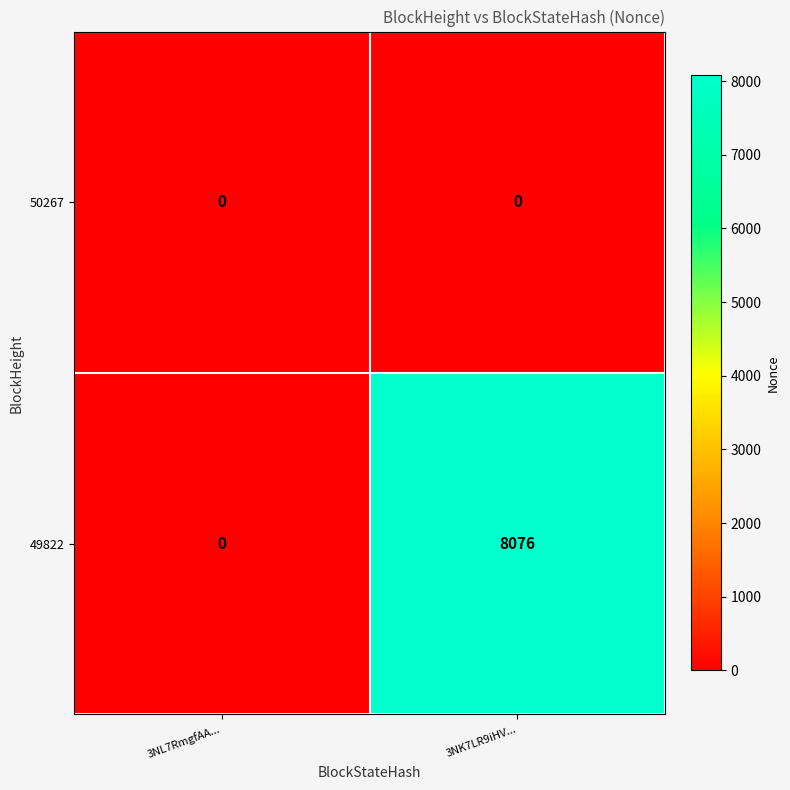

What is the average value of the 49822 series?

4038